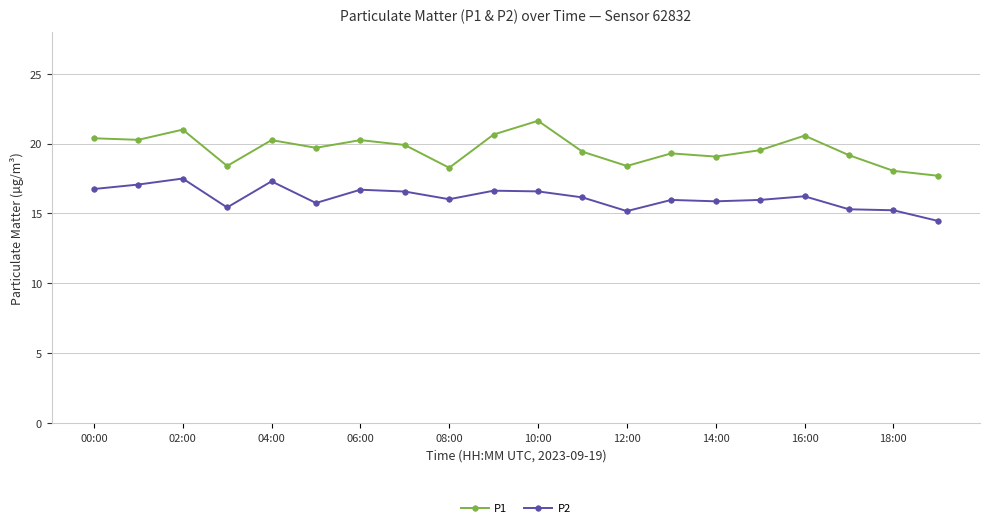

What is the minimum value for P1?

17.7